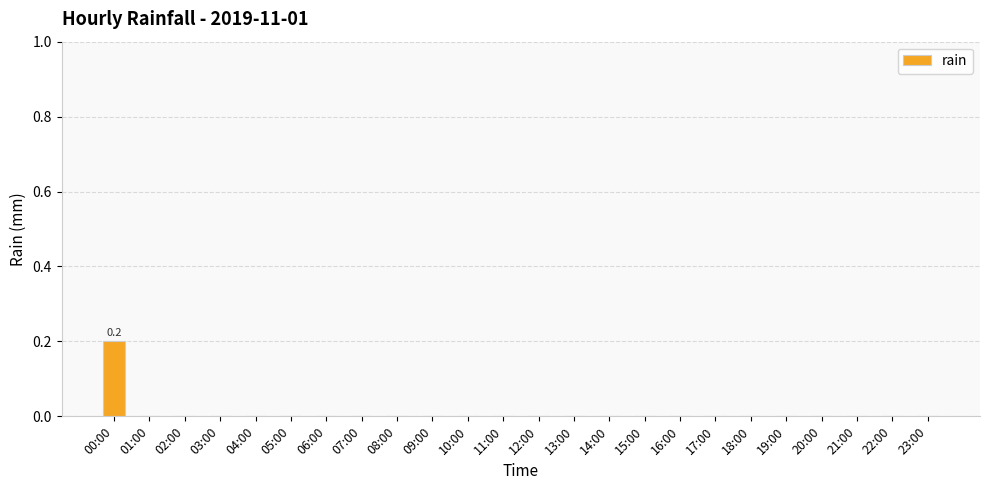

Reading left to right, extract all data points from this chart.

0.2	0.0	0.0	0.0	0.0	0.0	0.0	0.0	0.0	0.0	0.0	0.0	0.0	0.0	0.0	0.0	0.0	0.0	0.0	0.0	0.0	0.0	0.0	0.0